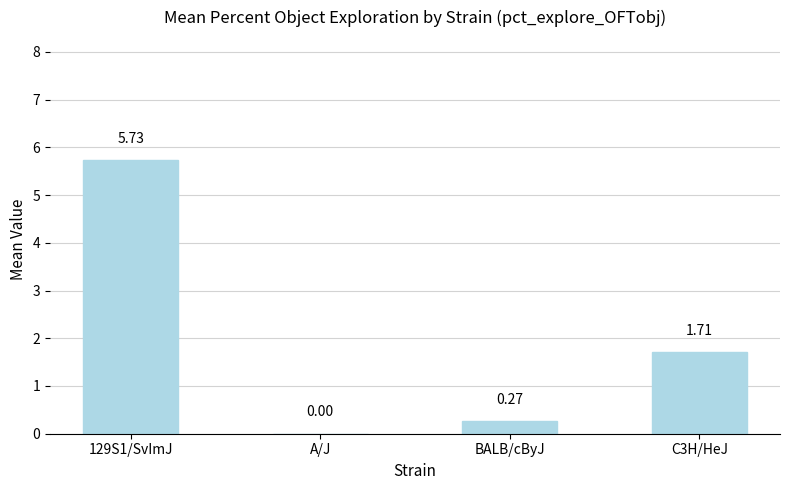

Which label corresponds to the largest value in the chart?

129S1/SvImJ